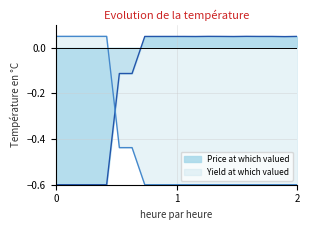

Which series ends up on top after the final intersection of Price at which valued and Yield at which valued?

Price at which valued